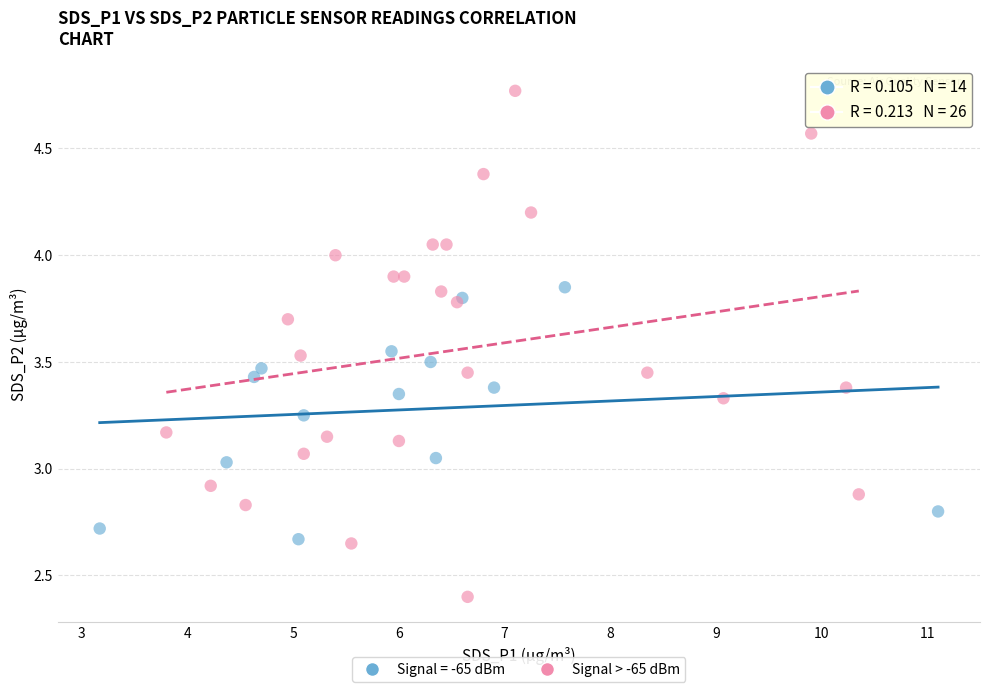

Which series contains the lowest Y value?

Signal > -65 dBm